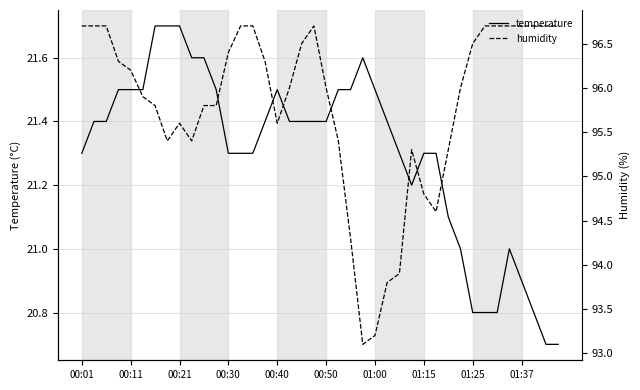

True or false: humidity and temperature intersect in this chart.

False